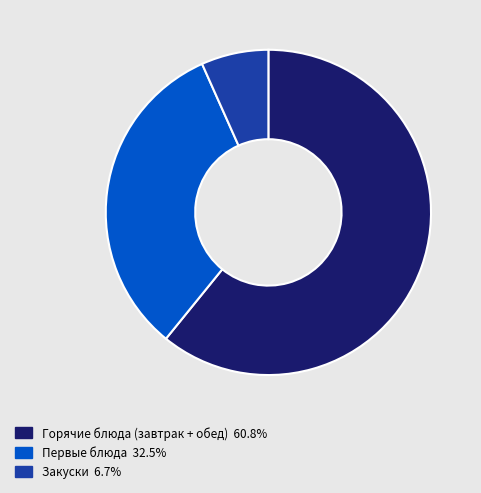

Does any single category account for the majority?

Yes